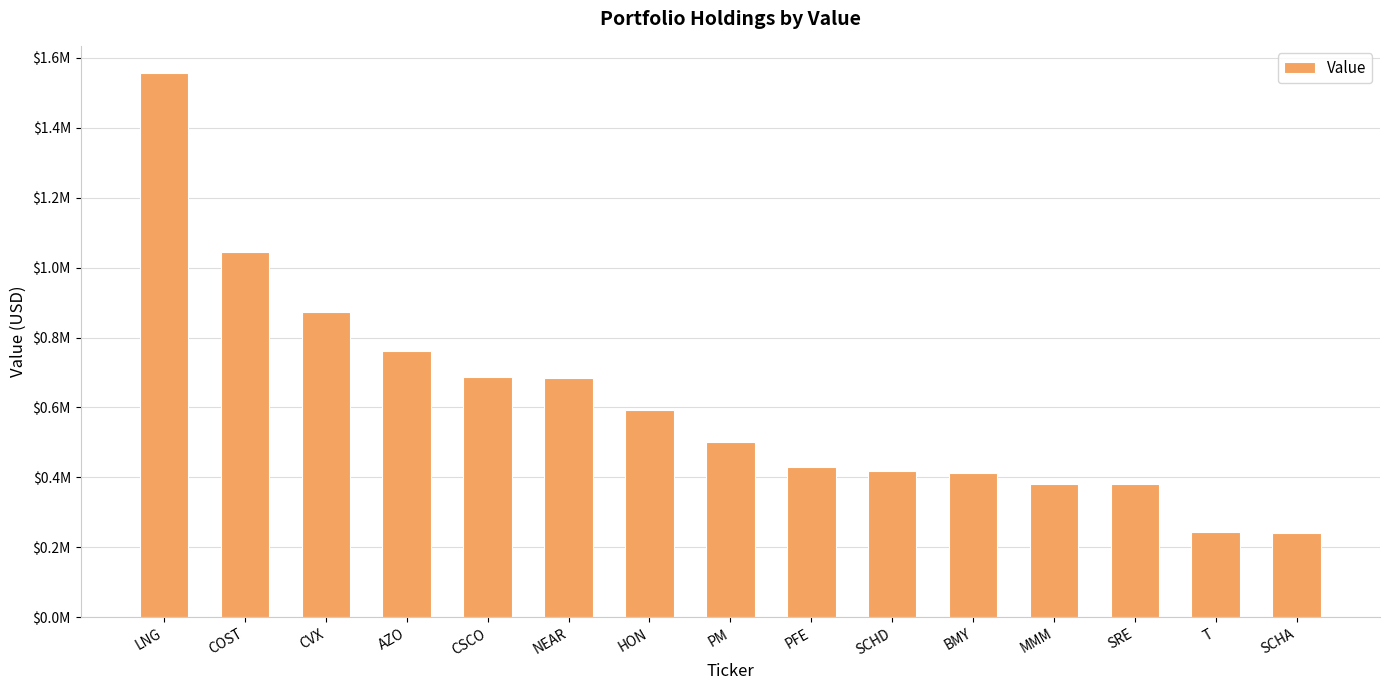

Where does the data first go above 500689?

LNG